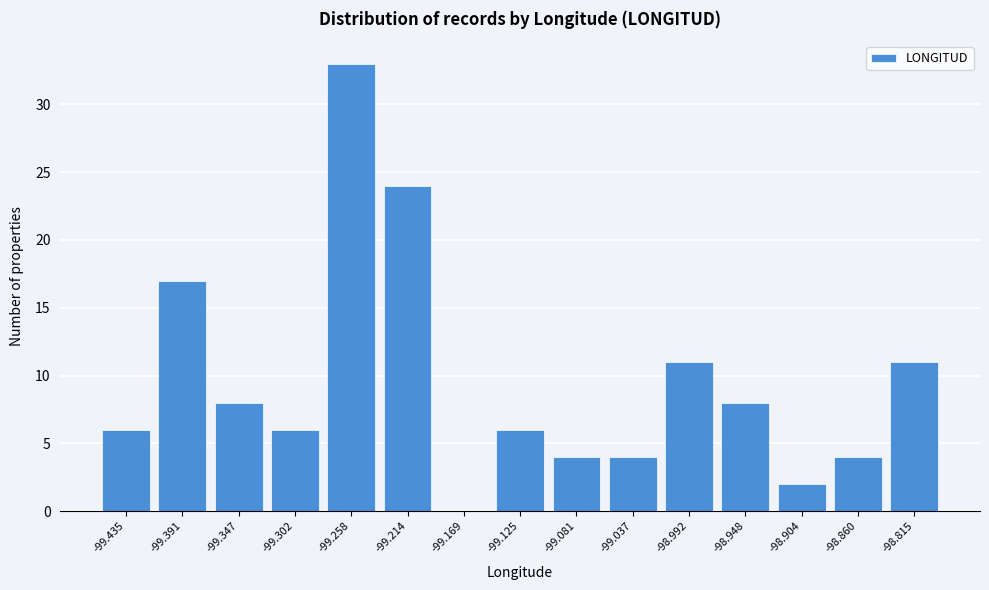

Reading right to left, what are all the values shown in this chart?

-98.815=11	-98.860=4	-98.904=2	-98.948=8	-98.992=11	-99.037=4	-99.081=4	-99.125=6	-99.169=0	-99.214=24	-99.258=33	-99.302=6	-99.347=8	-99.391=17	-99.435=6